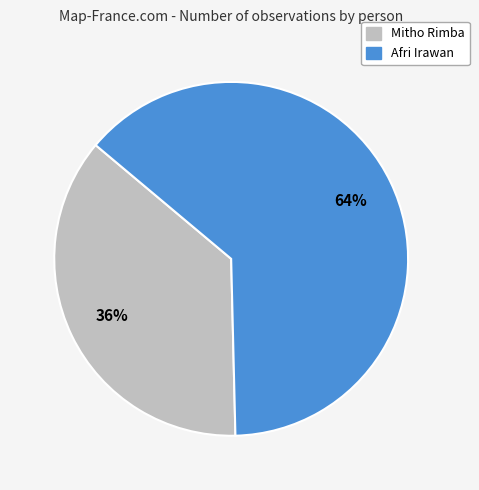

Do Mitho Rimba and Afri Irawan together represent more than half of the pie?

Yes